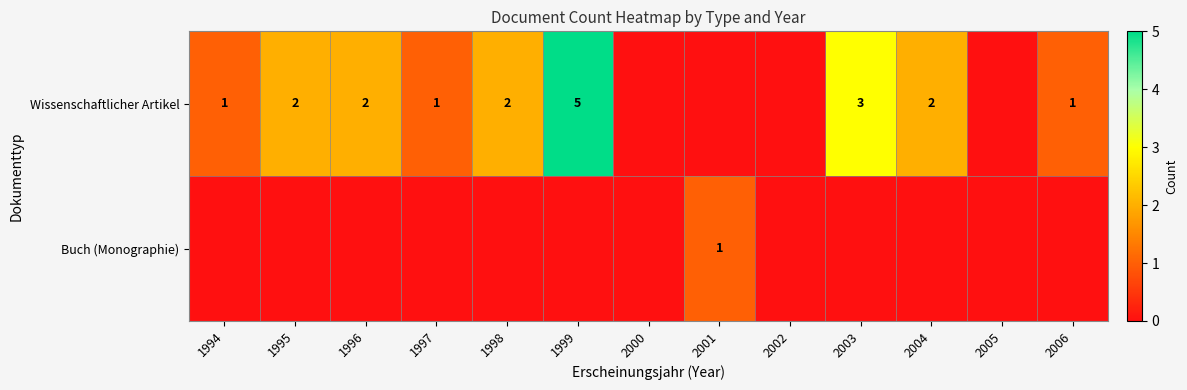

Is it true that Wissenschaftlicher Artikel equals 1 at 2003?

False